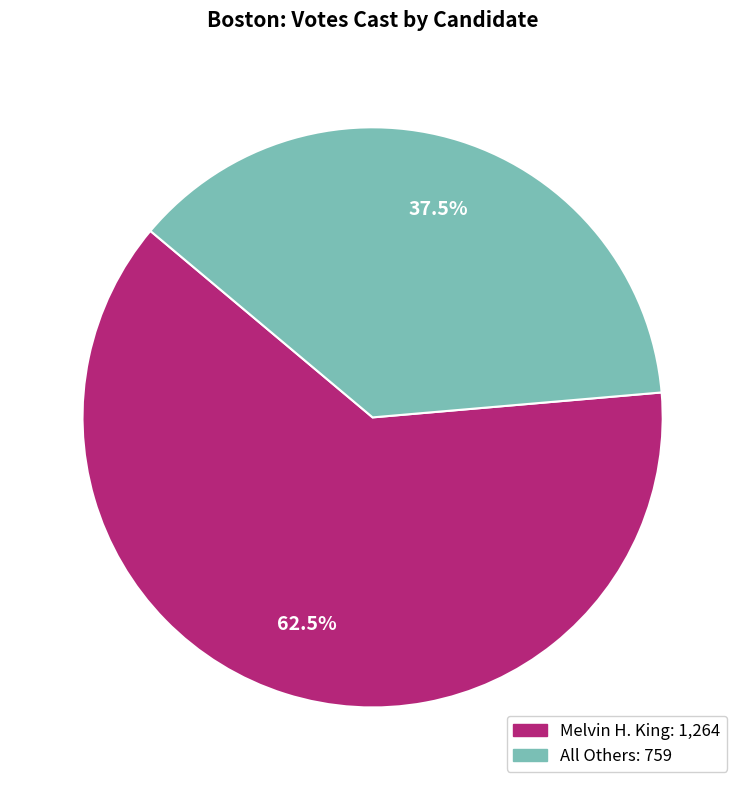

Is there a majority slice in this chart?

Yes